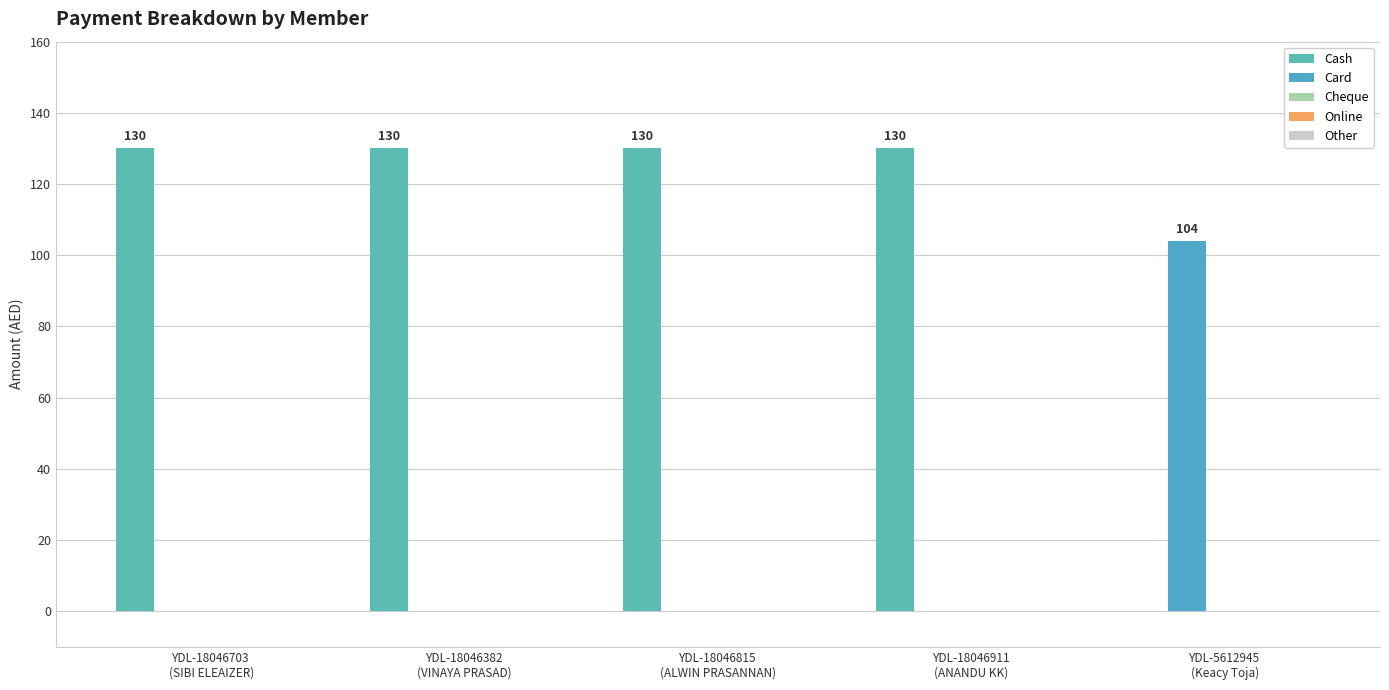

Which has a higher value, YDL-5612945
(Keacy Toja) or YDL-18046382
(VINAYA PRASAD)?

YDL-18046382
(VINAYA PRASAD)